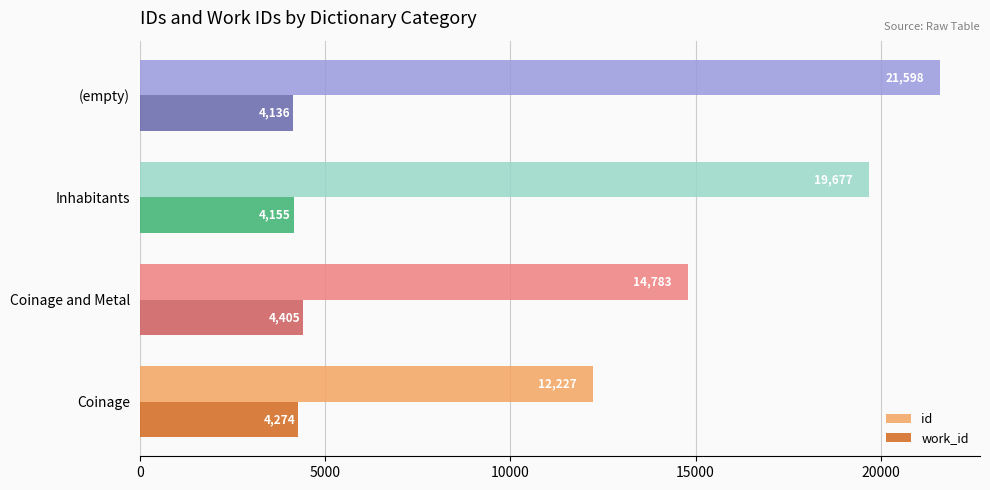

How many values in the work_id series are below 4274?

2